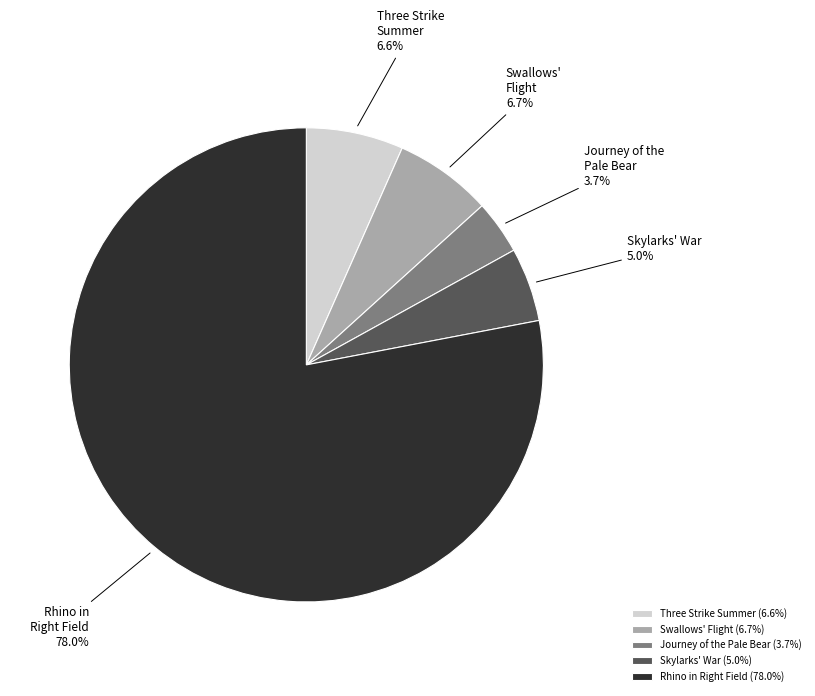

Is there a majority slice in this chart?

Yes